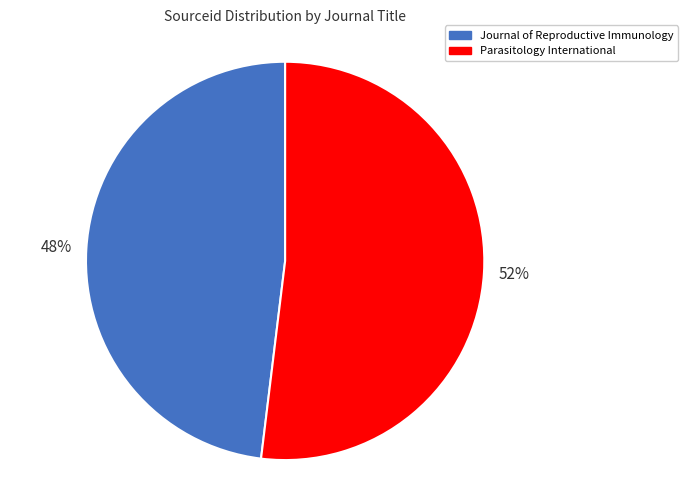

Which slice is the largest?

Parasitology International